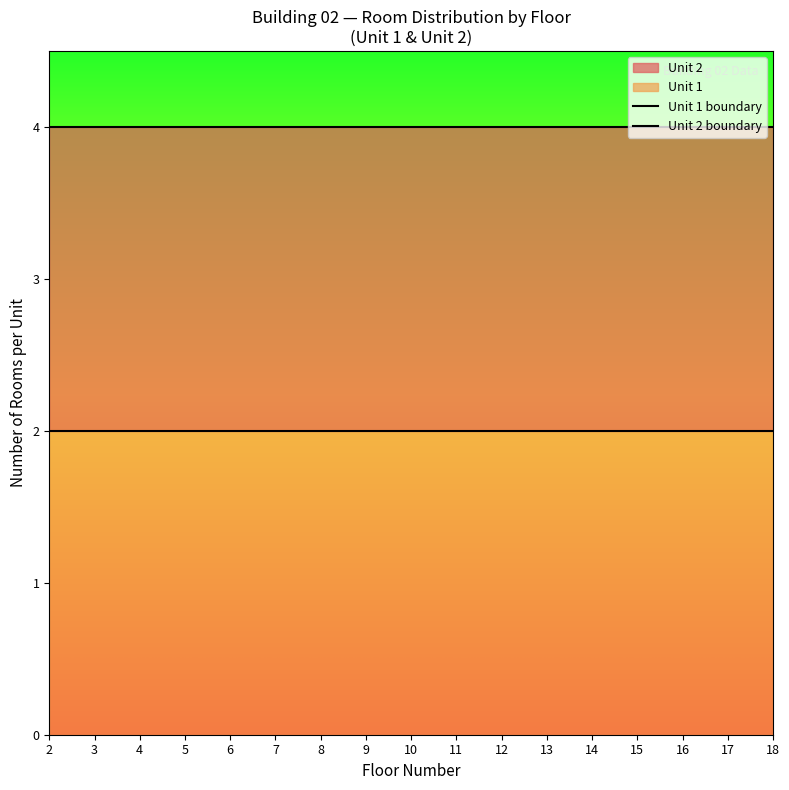

At how many categories does at least one series exceed 2?

17